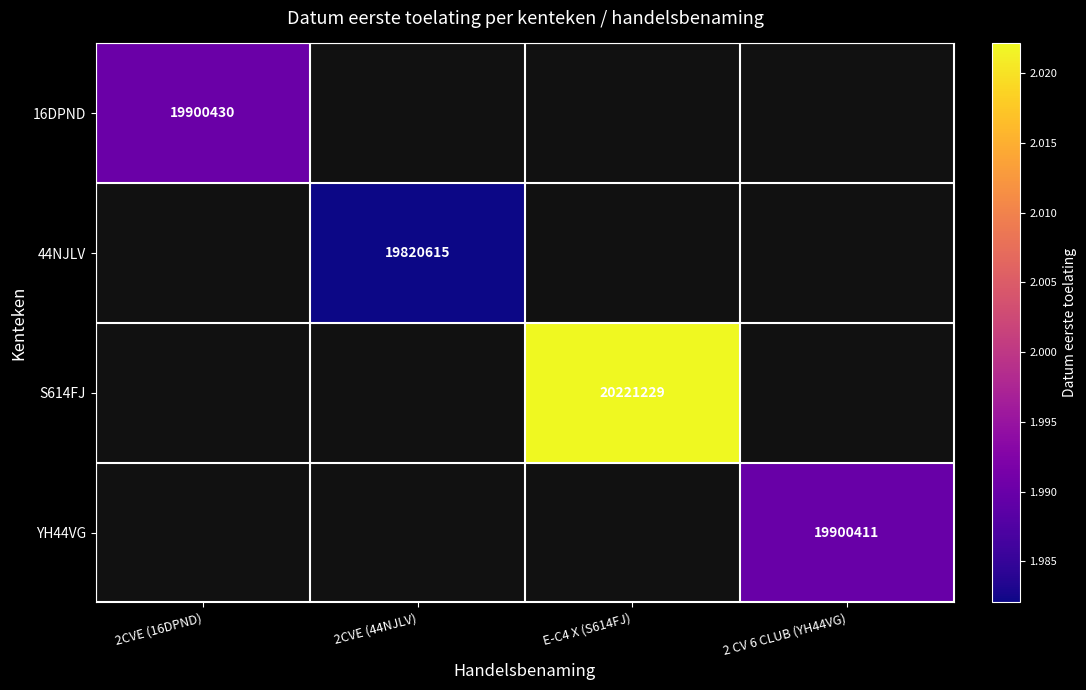

Which label corresponds to the largest value in the chart?

E-C4 X (S614FJ)